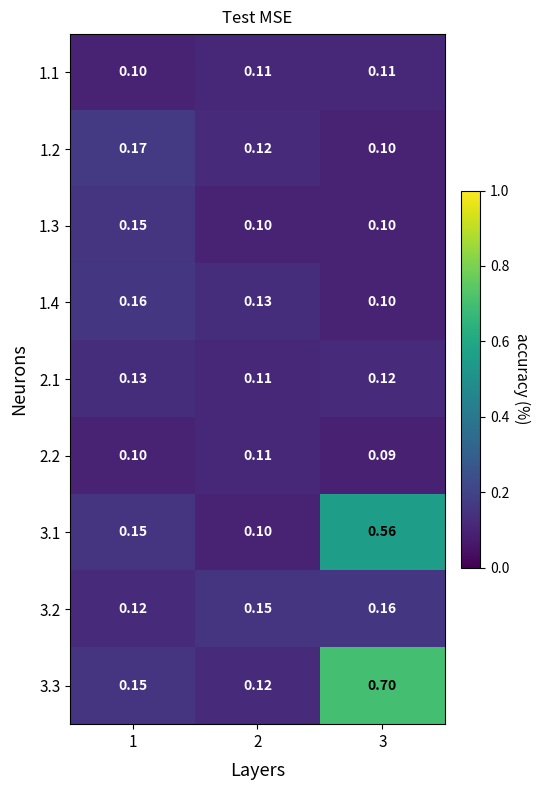

Is the value of 3.3 at 1 greater than the value of 1.2 at 2?

Yes